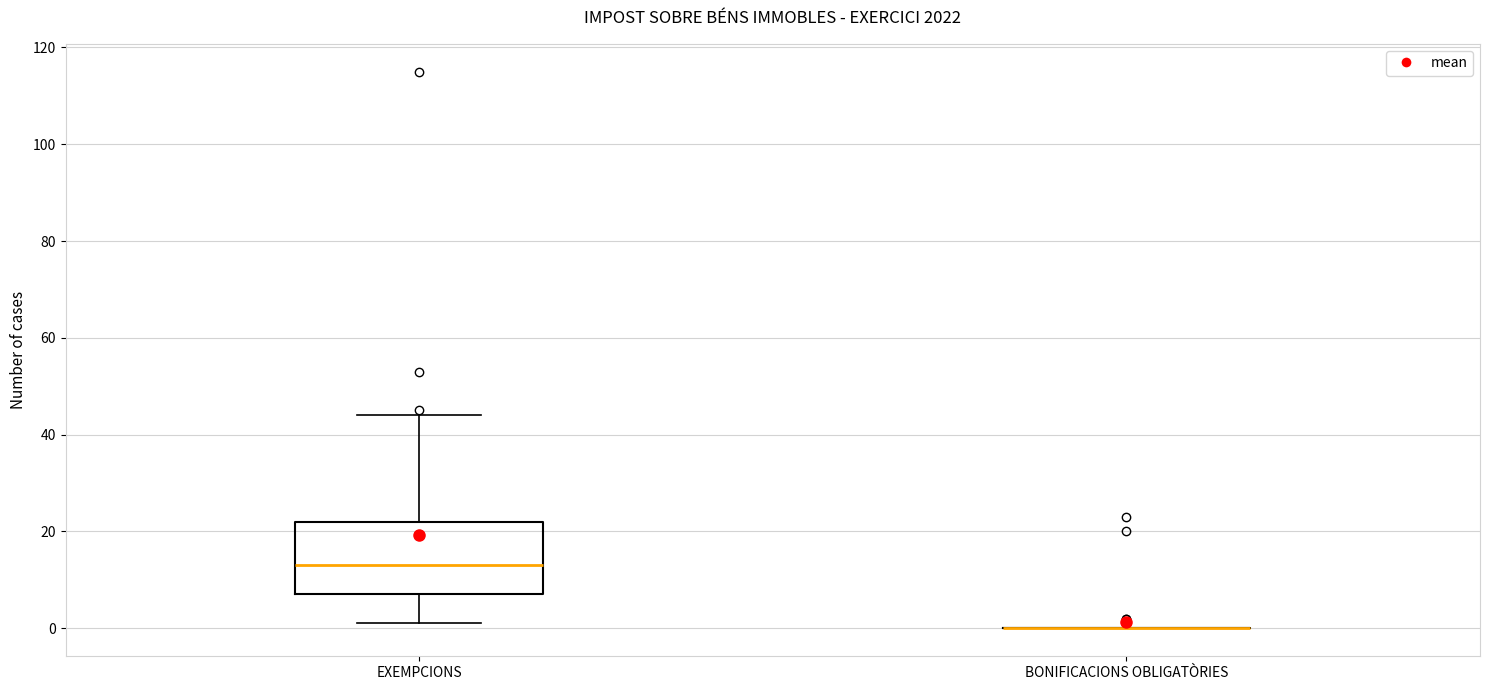

Comparing the boxes themselves (not the whiskers), which one is the tallest?

EXEMPCIONS